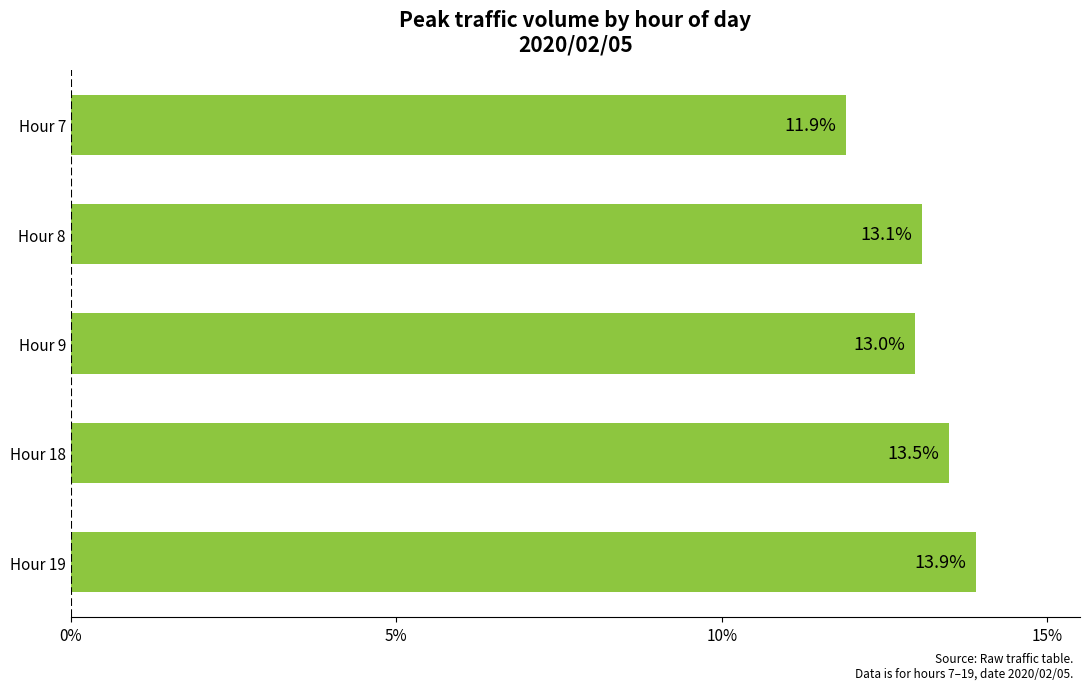

List the labels in order of value, largest first.

Hour 19, Hour 18, Hour 8, Hour 9, Hour 7